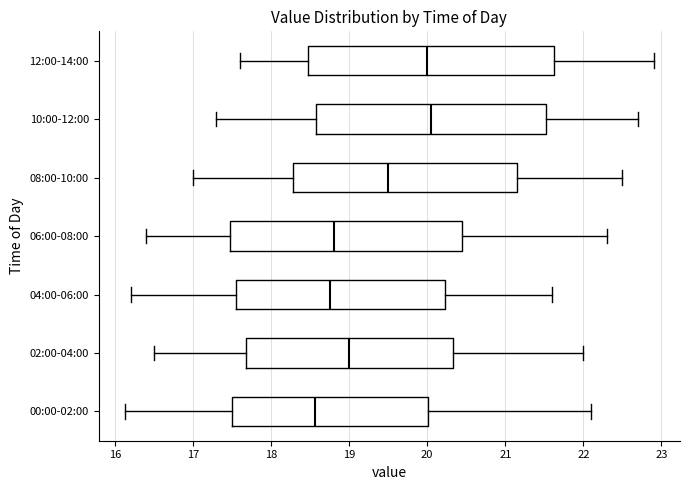

Reading bottom to top, transcribe this box plot: for each box, give where its median line is, the range the box spans, and where its two whiskers end, as read against the x-axis. The values are not printed on the chart, so give them approximately, as read against the axis.

00:00-02:00: median 18.6, box 17.5 to 20.0, whiskers 16.1 to 22.1
02:00-04:00: median 19.0, box 17.7 to 20.3, whiskers 16.5 to 22.0
04:00-06:00: median 18.8, box 17.6 to 20.2, whiskers 16.2 to 21.6
06:00-08:00: median 18.8, box 17.5 to 20.5, whiskers 16.4 to 22.3
08:00-10:00: median 19.5, box 18.3 to 21.2, whiskers 17.0 to 22.5
10:00-12:00: median 20.1, box 18.6 to 21.5, whiskers 17.3 to 22.7
12:00-14:00: median 20.0, box 18.5 to 21.6, whiskers 17.6 to 22.9